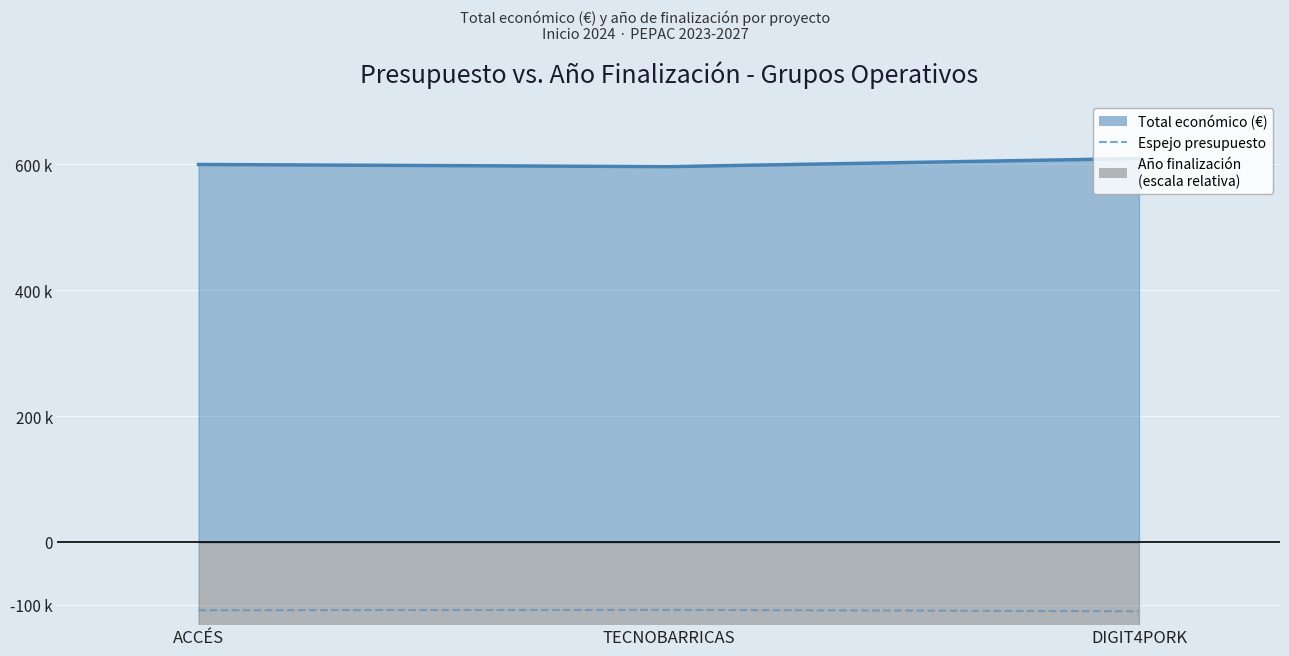

At which label does the data first exceed -107960?

TECNOBARRICAS